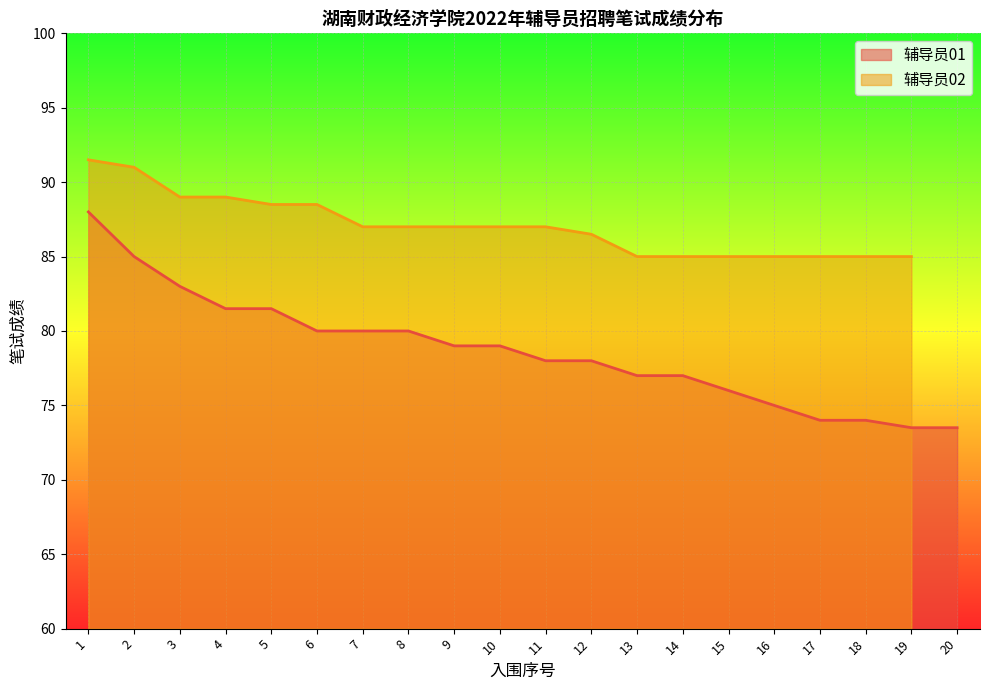

Approximately how many times larger is the value at 14 compared to 2?

0.9